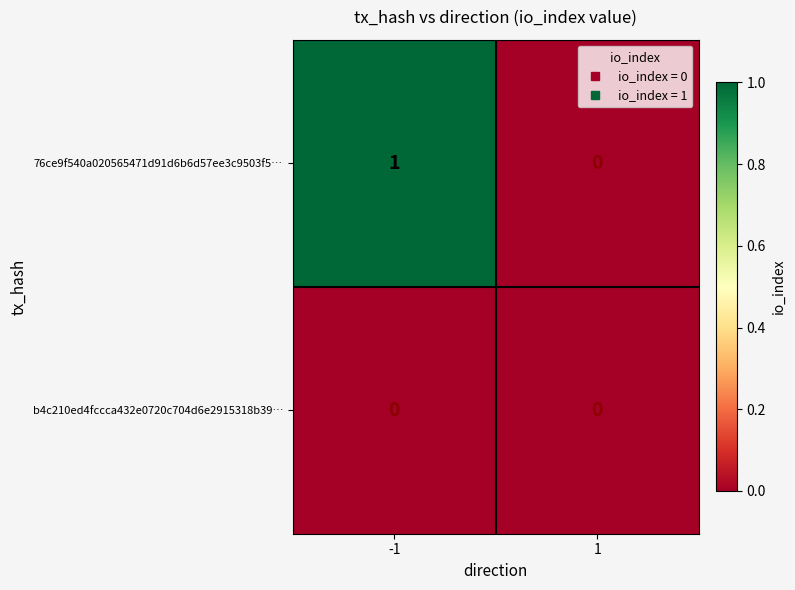

How many values in the 76ce9f540a020565471d91d6b6d57ee3c9503f5… series are below 1?

1